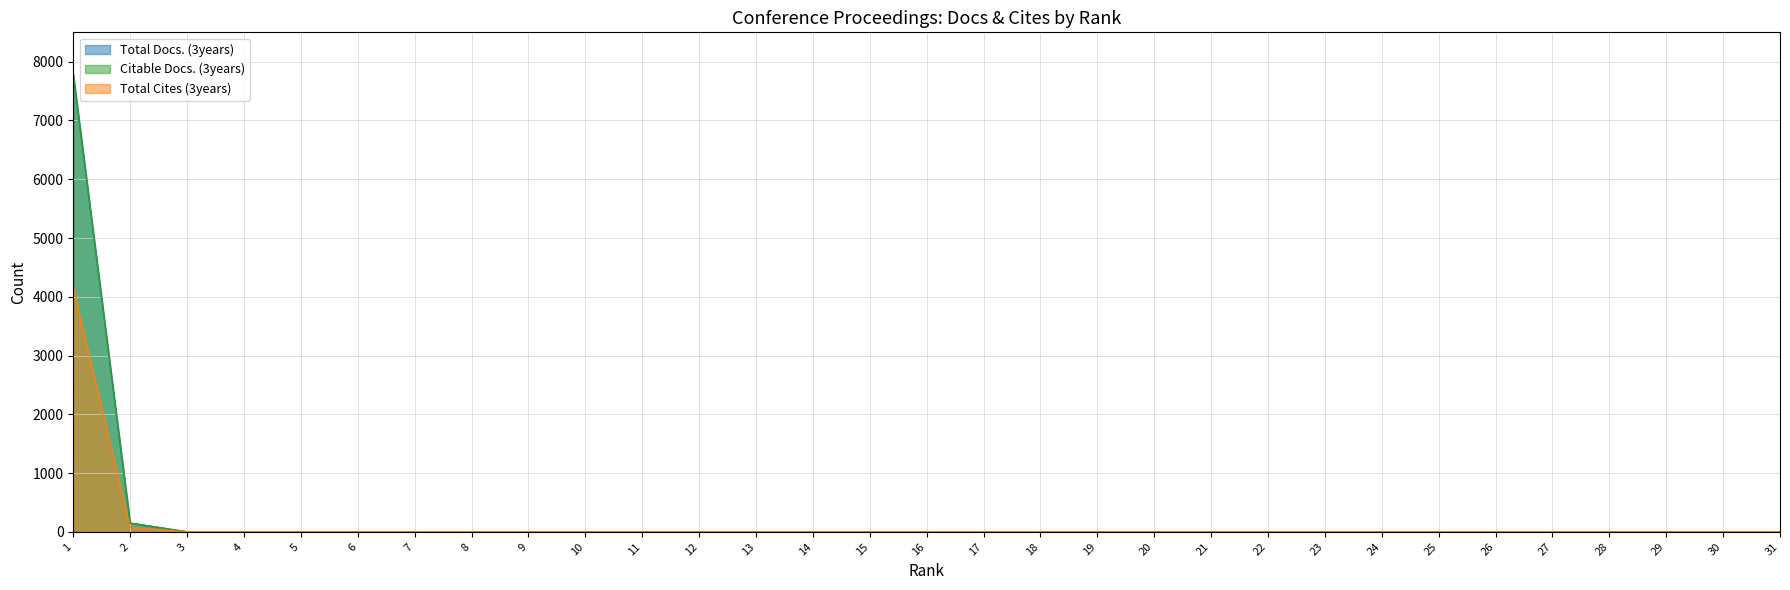

True or false: Total Cites (3years) has more than 0 points higher than both neighbors.

False